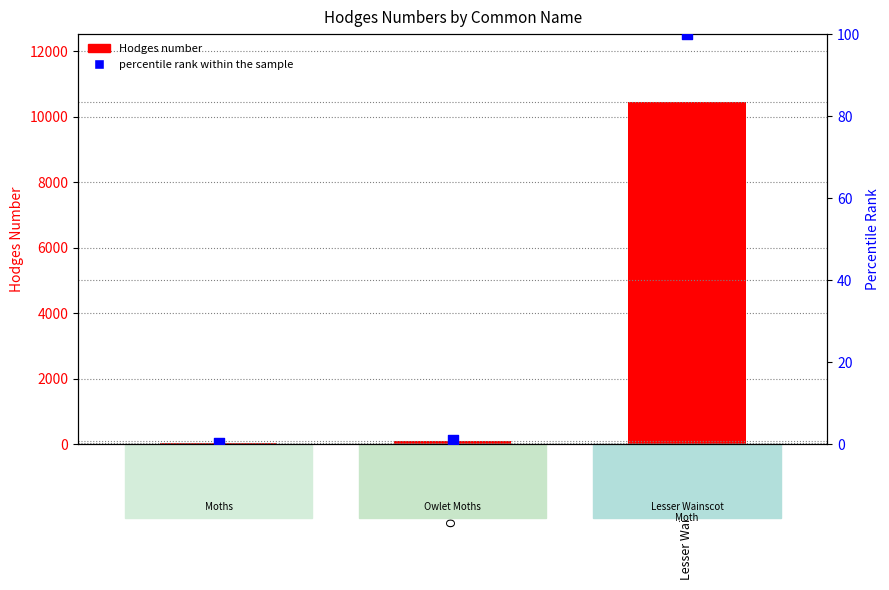

Which series has the largest Y range (max minus min)?

Hodges number